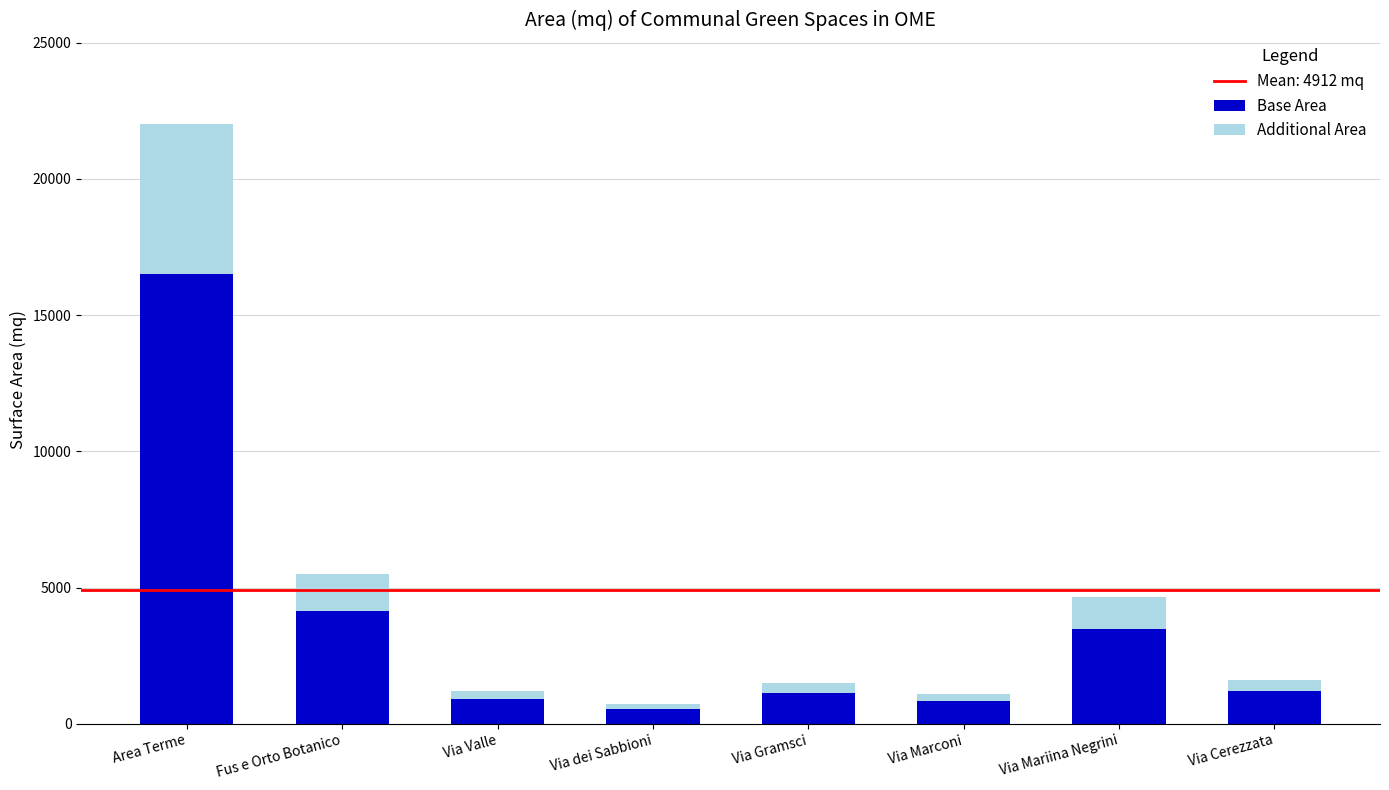

What is the maximum value for Base Area?

16500